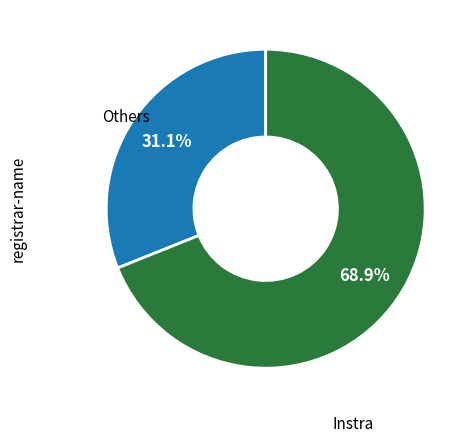

Is there a majority slice in this chart?

Yes